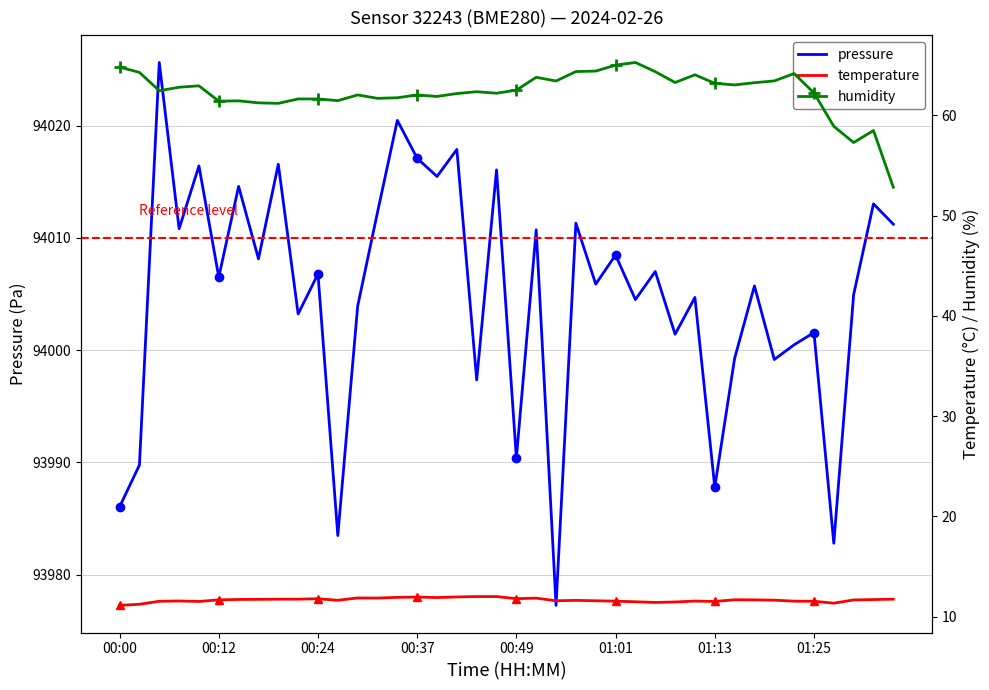

At how many categories does at least one series exceed 48846?

40